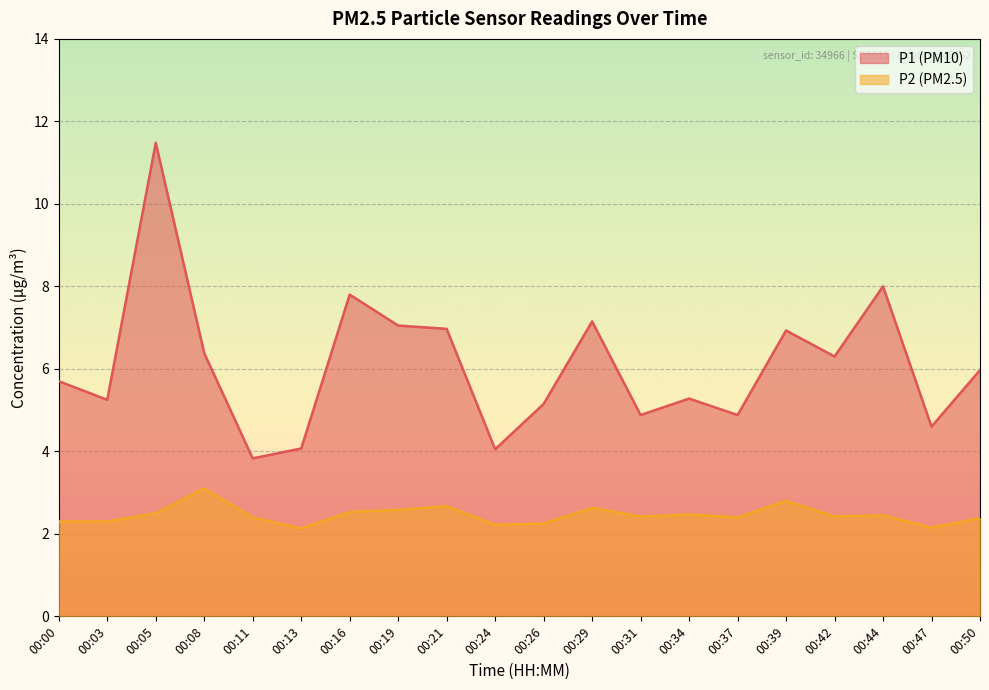

Which series has the largest total across all categories?

P1 (PM10)